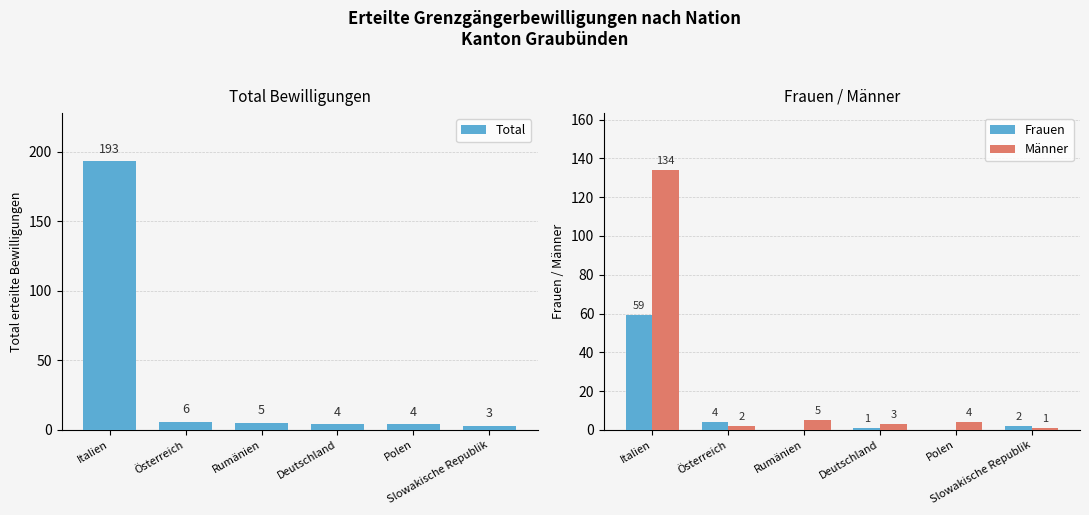

Count the number of data series in this chart.

3